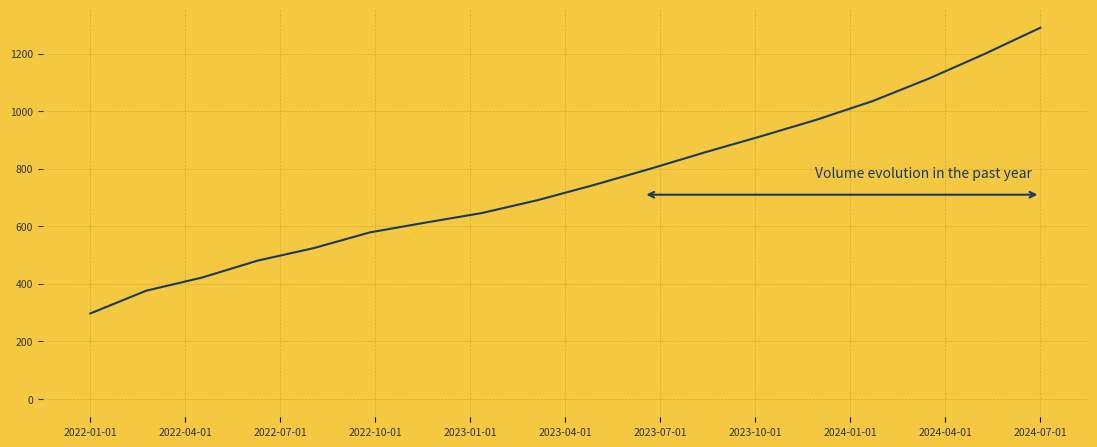

What is the maximum value shown in the chart?

1289.7